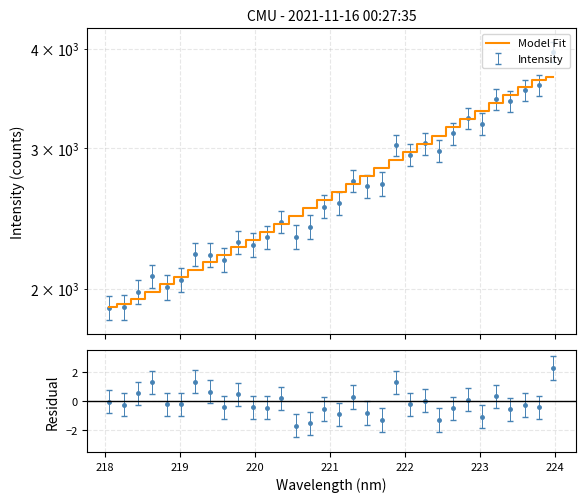

What is the difference between the maximum and second lowest values?

1771.1